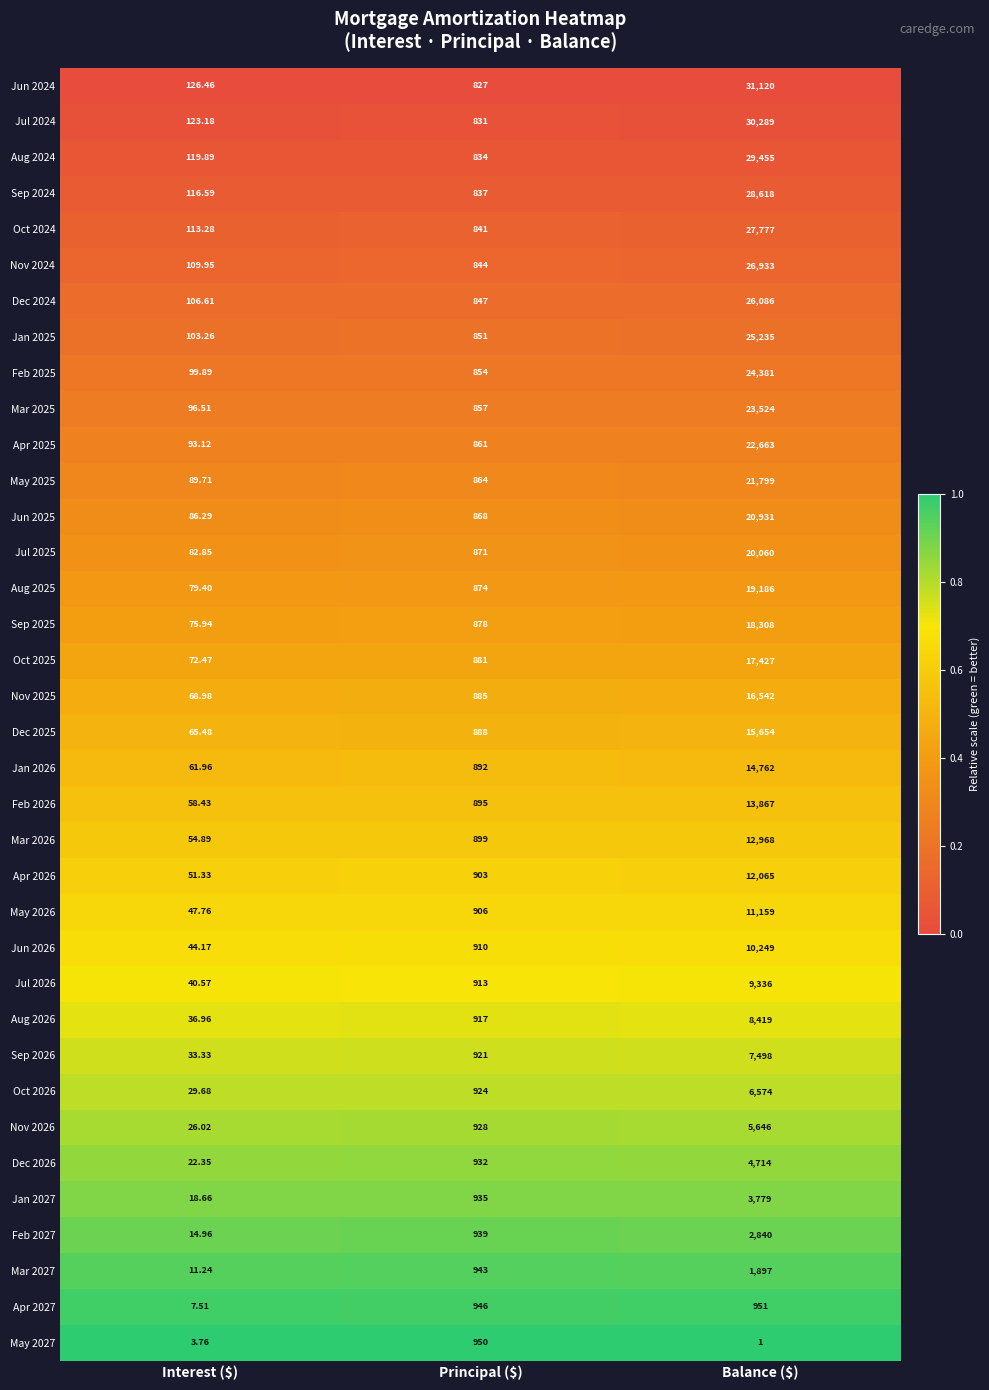

Which label corresponds to the largest value in the chart?

Balance ($)